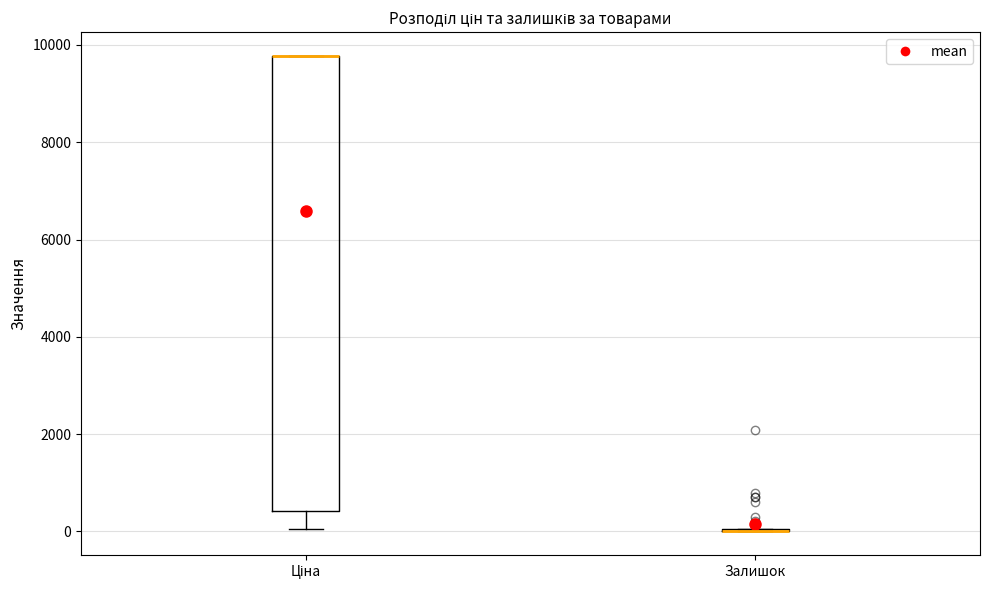

Reading left to right, transcribe this box plot: for each box, give where its median line is, the range the box spans, and where its two whiskers end, as read against the y-axis. The values are not printed on the chart, so give them approximately, as read against the axis.

Ціна: median 9800 (drawn on the box's upper edge), box 400 to 9800, whiskers 0 to 9800
Залишок: box collapsed to a line at 0, whiskers 0 to 0